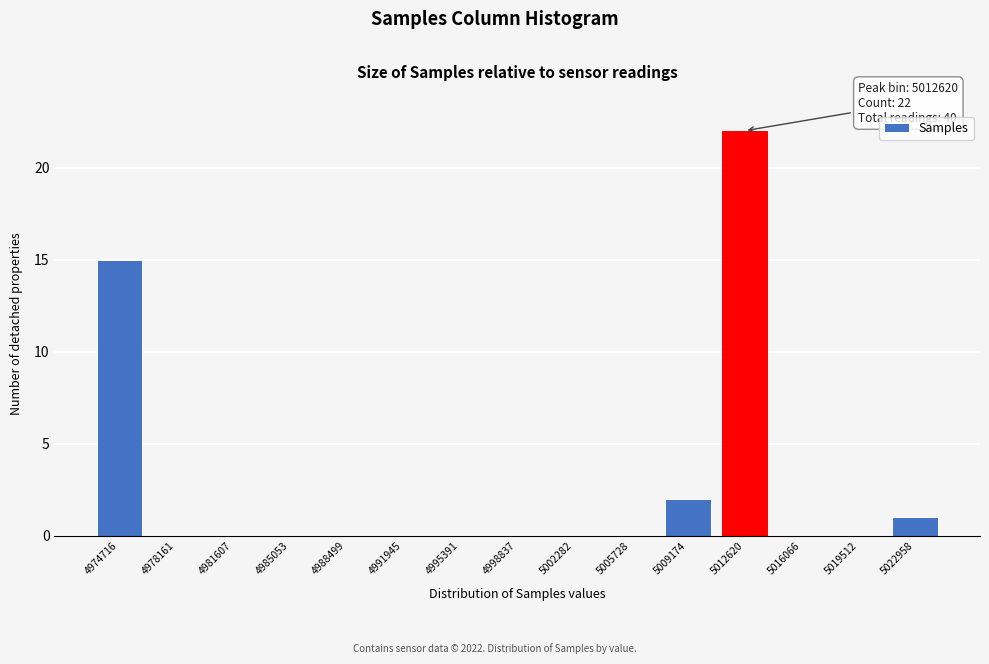

Reading right to left, what are all the values shown in this chart?

5022958=1	5019512=0	5016066=0	5012620=22	5009174=2	5005728=0	5002282=0	4998837=0	4995391=0	4991945=0	4988499=0	4985053=0	4981607=0	4978161=0	4974716=15